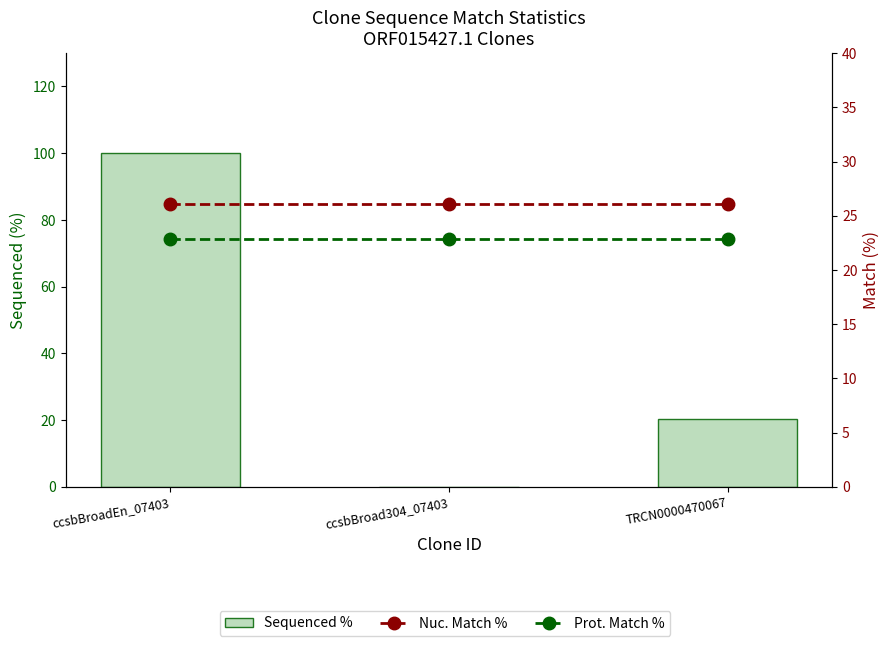

Is it true that Sequenced % equals -62.7 at ccsbBroad304_07403?

False